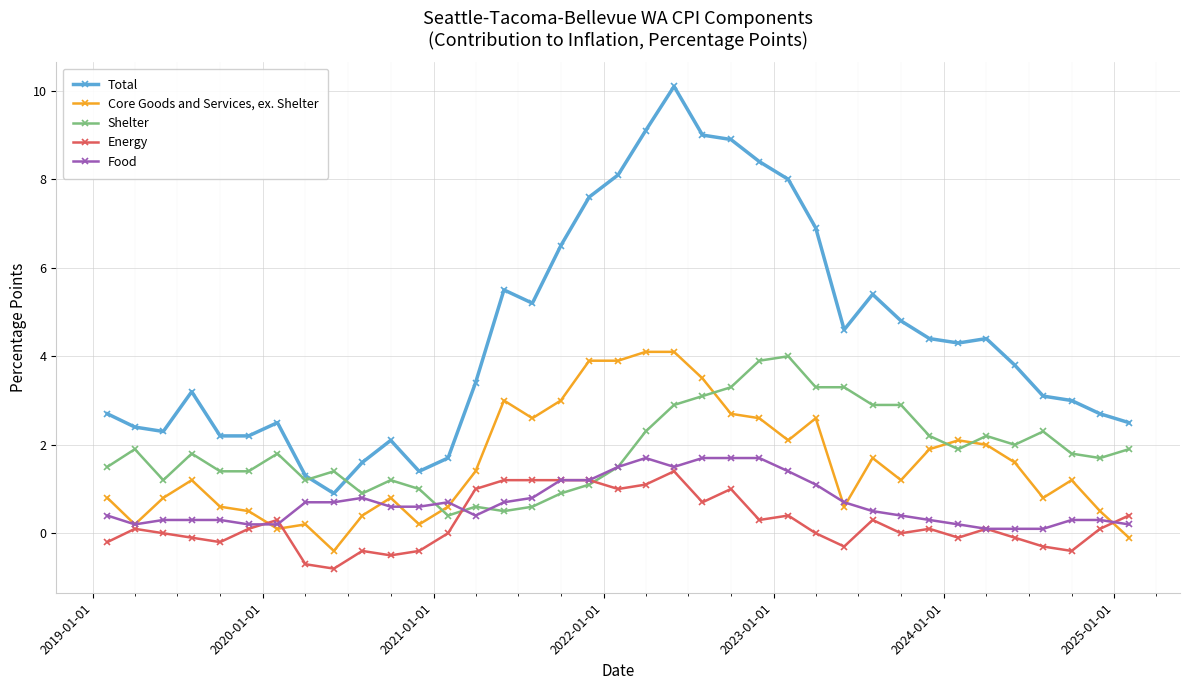

Which series has the largest total across all categories?

Total